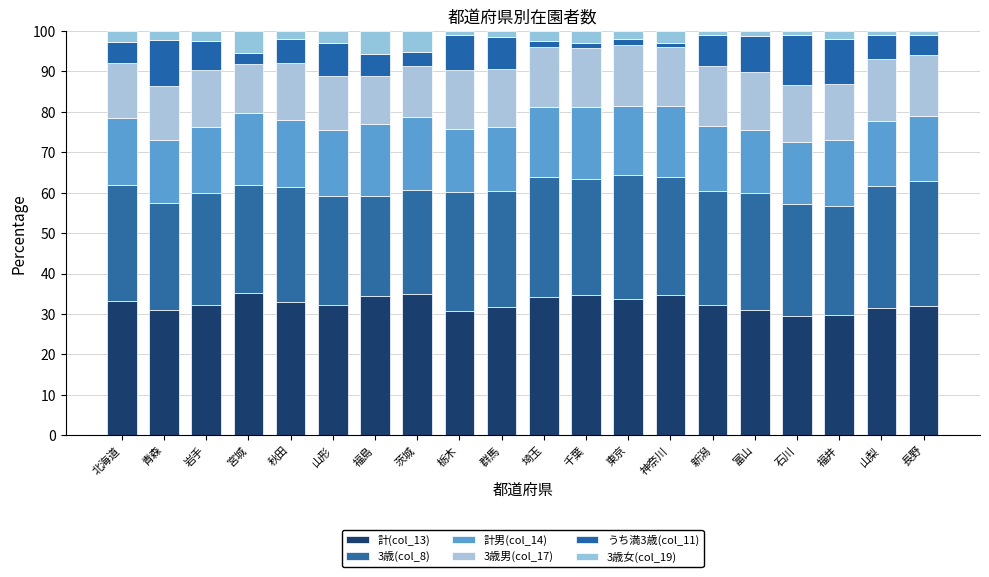

What are all the series names shown in the legend?

計(col_13), 3歳(col_8), 計男(col_14), 3歳男(col_17), うち満3歳(col_11), 3歳女(col_19)